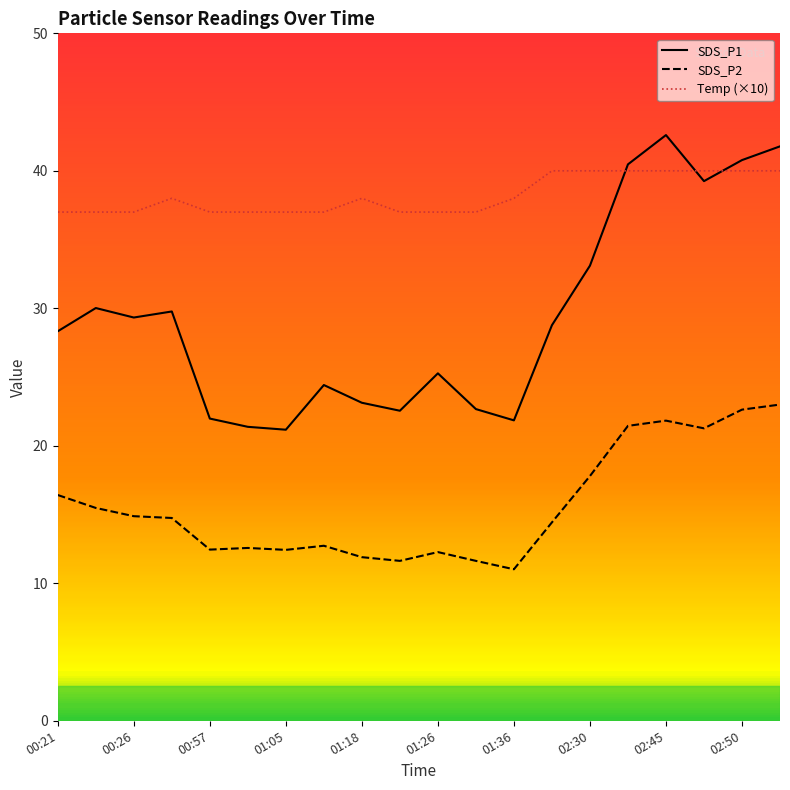

Which series has the largest total across all categories?

Temp (×10)